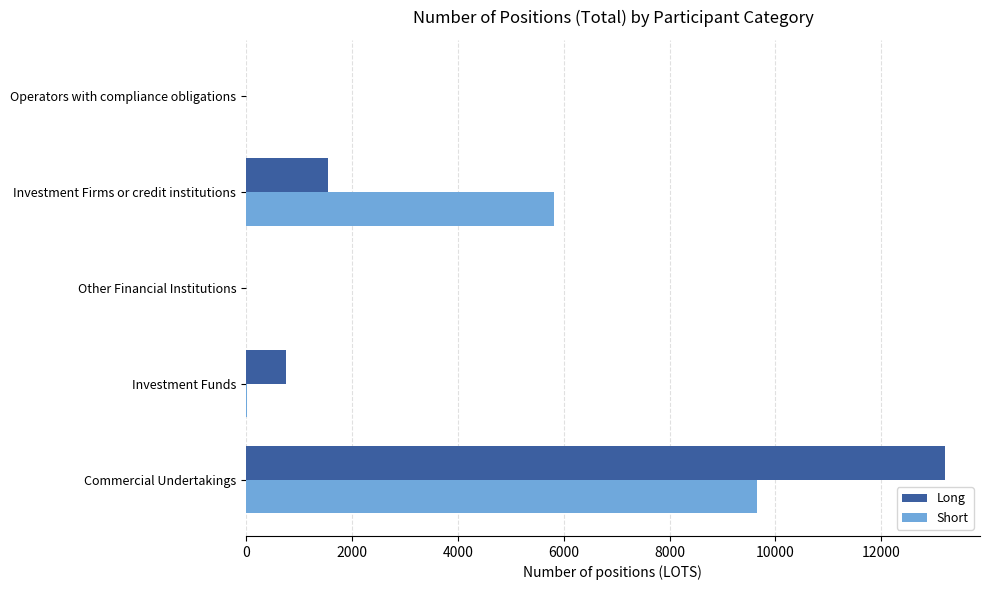

What are all the series names shown in the legend?

Long, Short